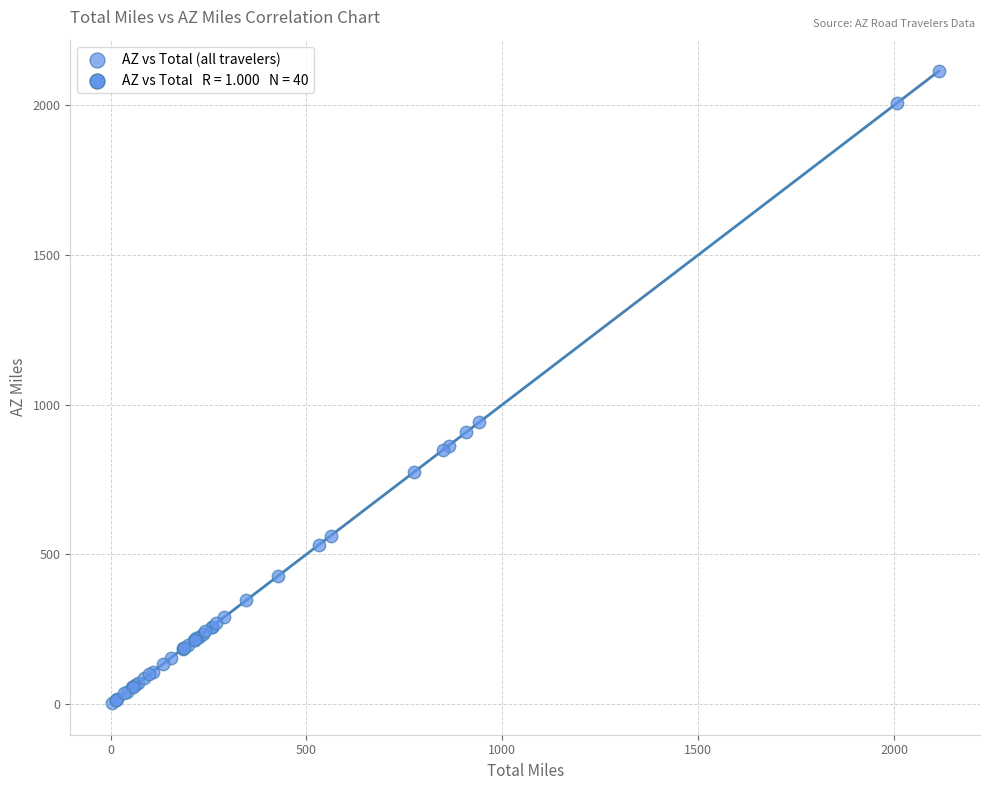

What Y value in the scatter plot is closest to 1058?

941.3